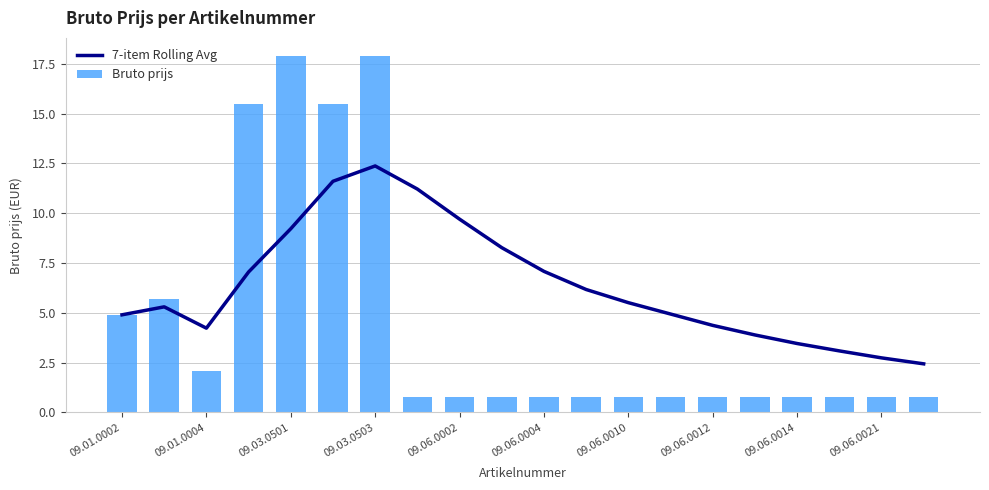

Is it true that 7-item Rolling Avg equals 1.0 at 09.06.0021?

False